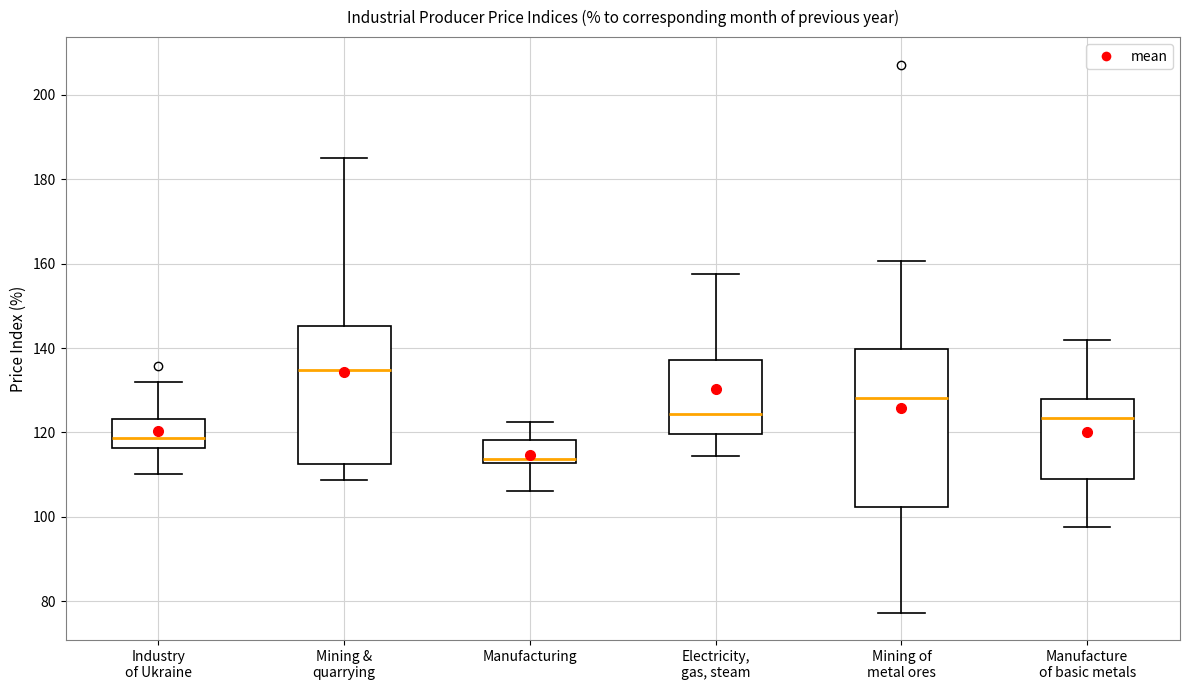

Which box is the tallest, from its lower edge to its upper edge?

Mining of metal ores